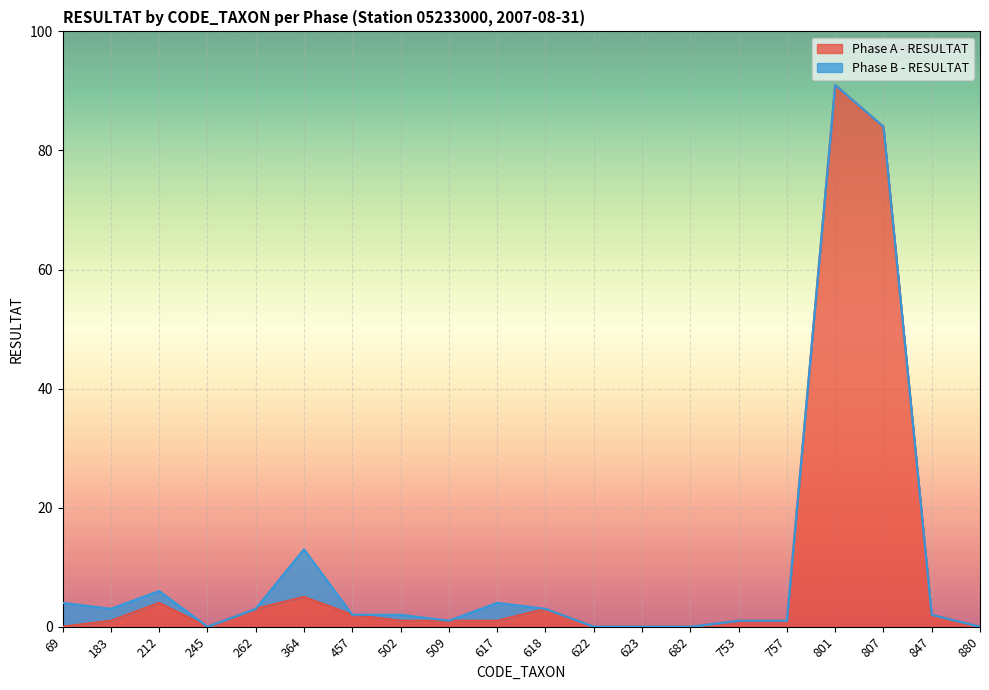

How many points are higher than both their immediate neighbors (excluding endpoints)?

4